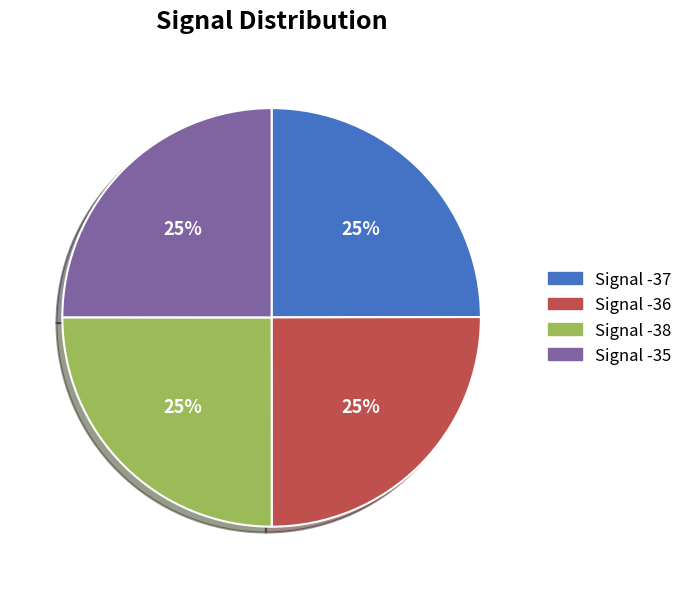

How many slices are in this pie chart?

4